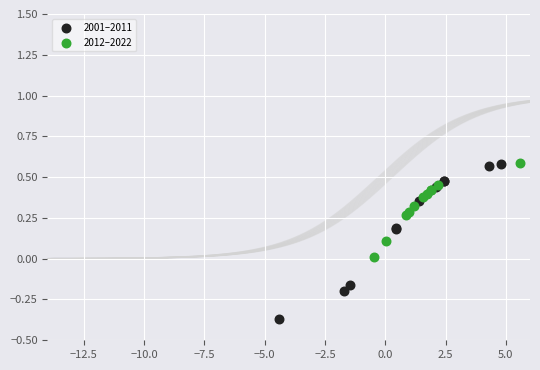

Which series reaches the minimum Y coordinate?

2001–2011